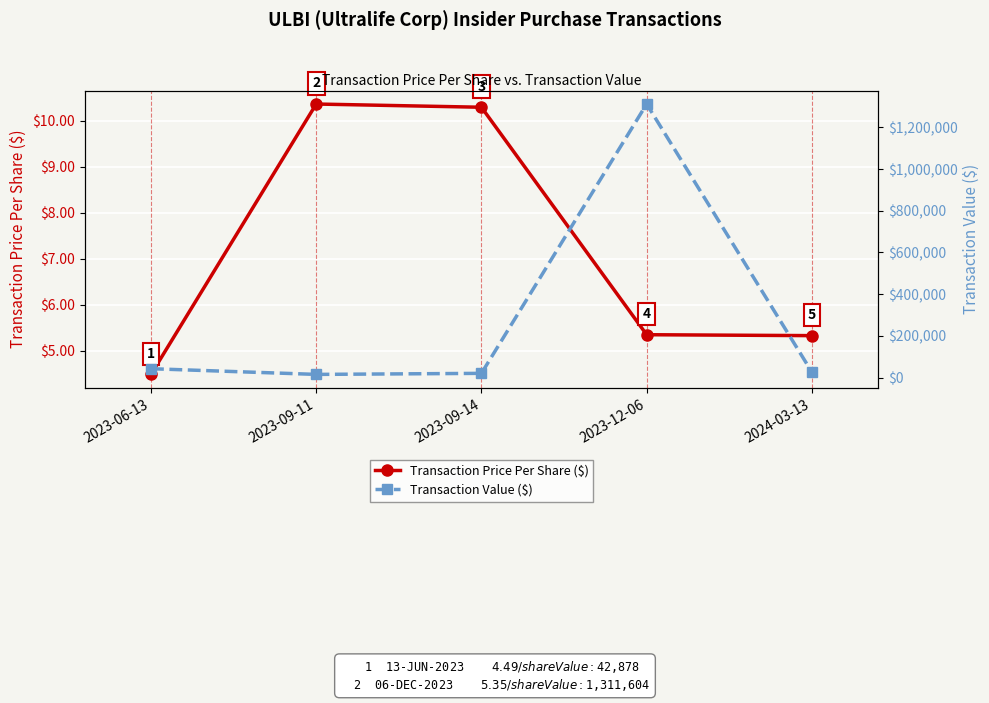

What position from the left is 2023-09-14?

3